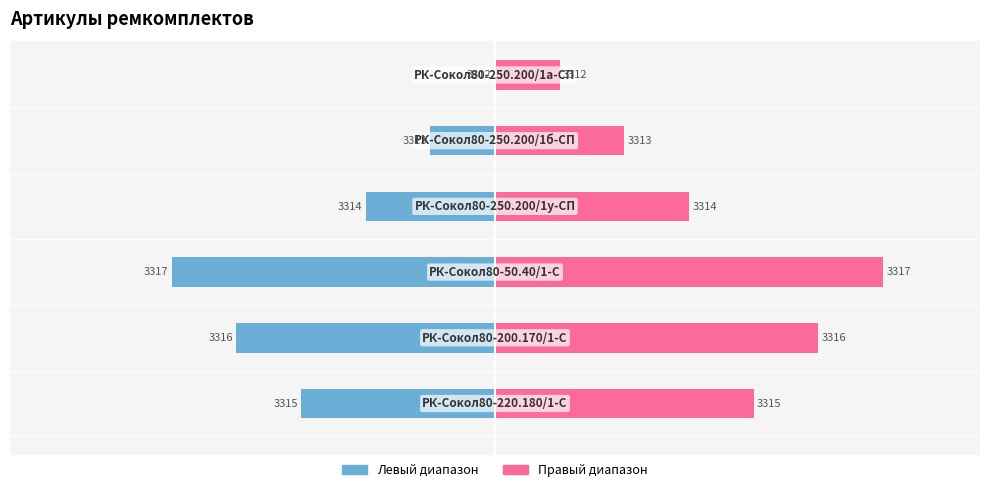

What are all the series names shown in the legend?

Левый диапазон, Правый диапазон